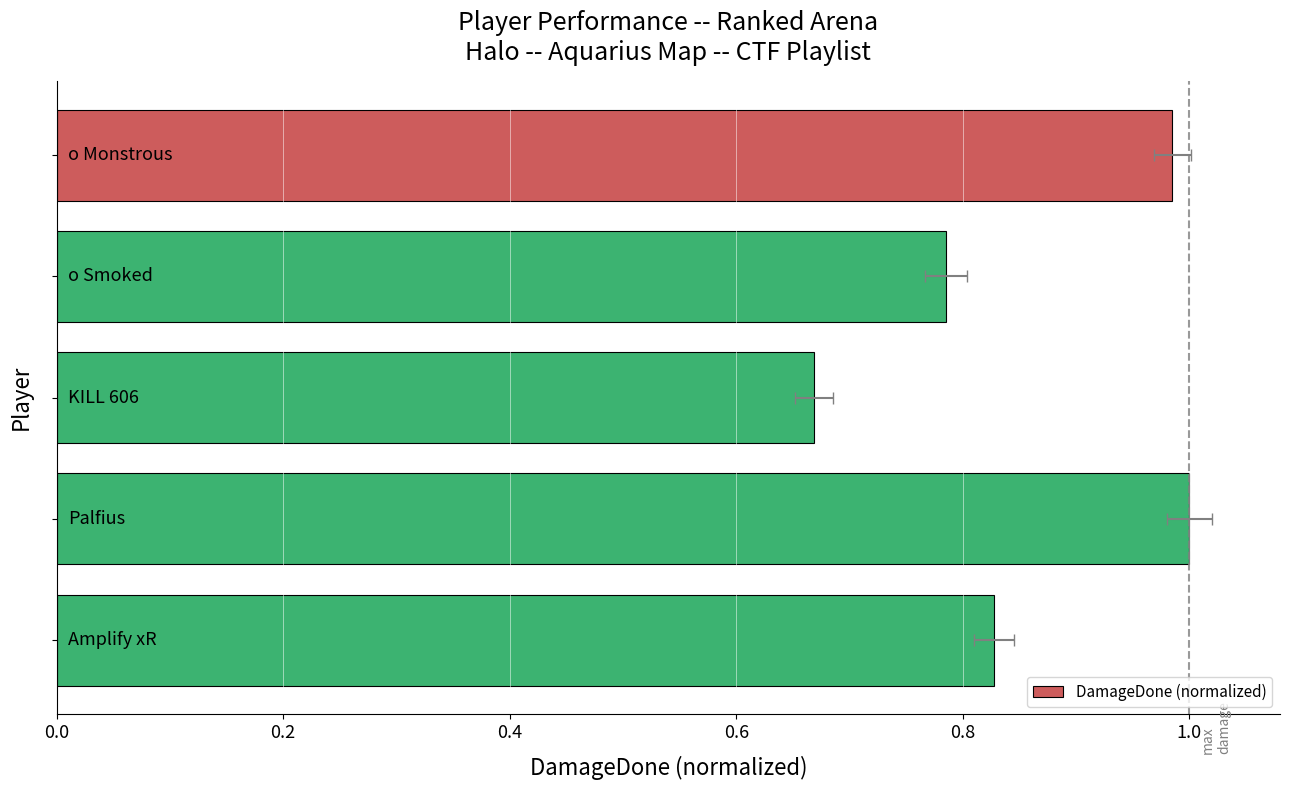

Reading left to right, transcribe all the data shown in this chart.

1.0	0.8	0.7	1.0	0.8